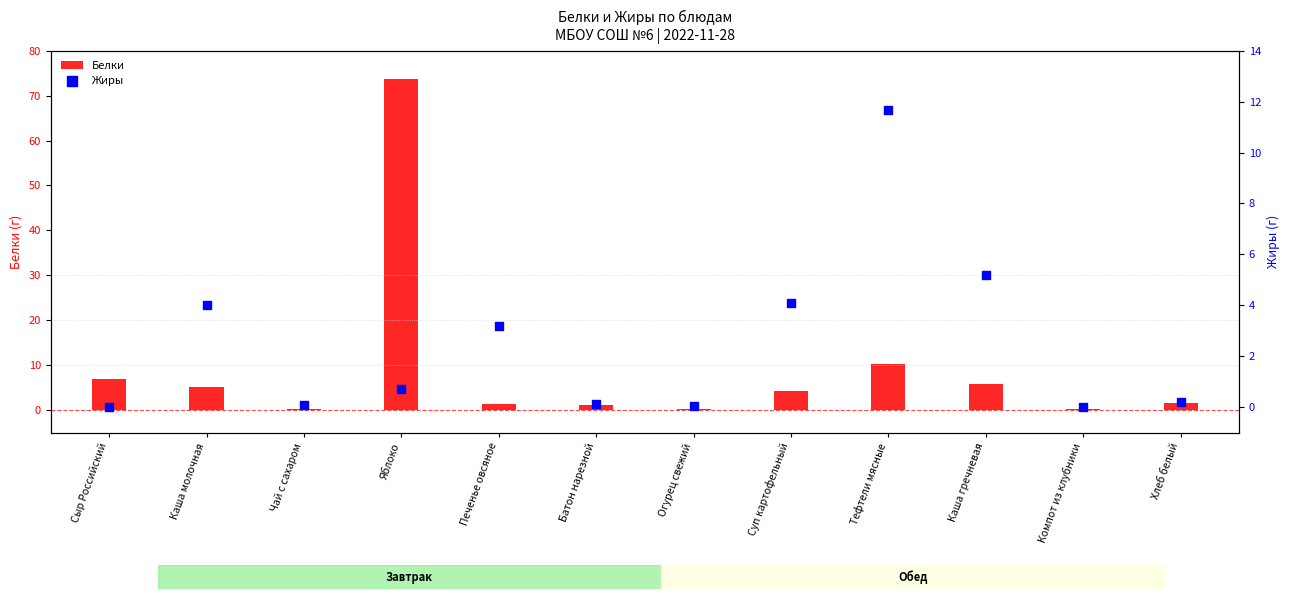

Which series contains the highest Y value?

Белки